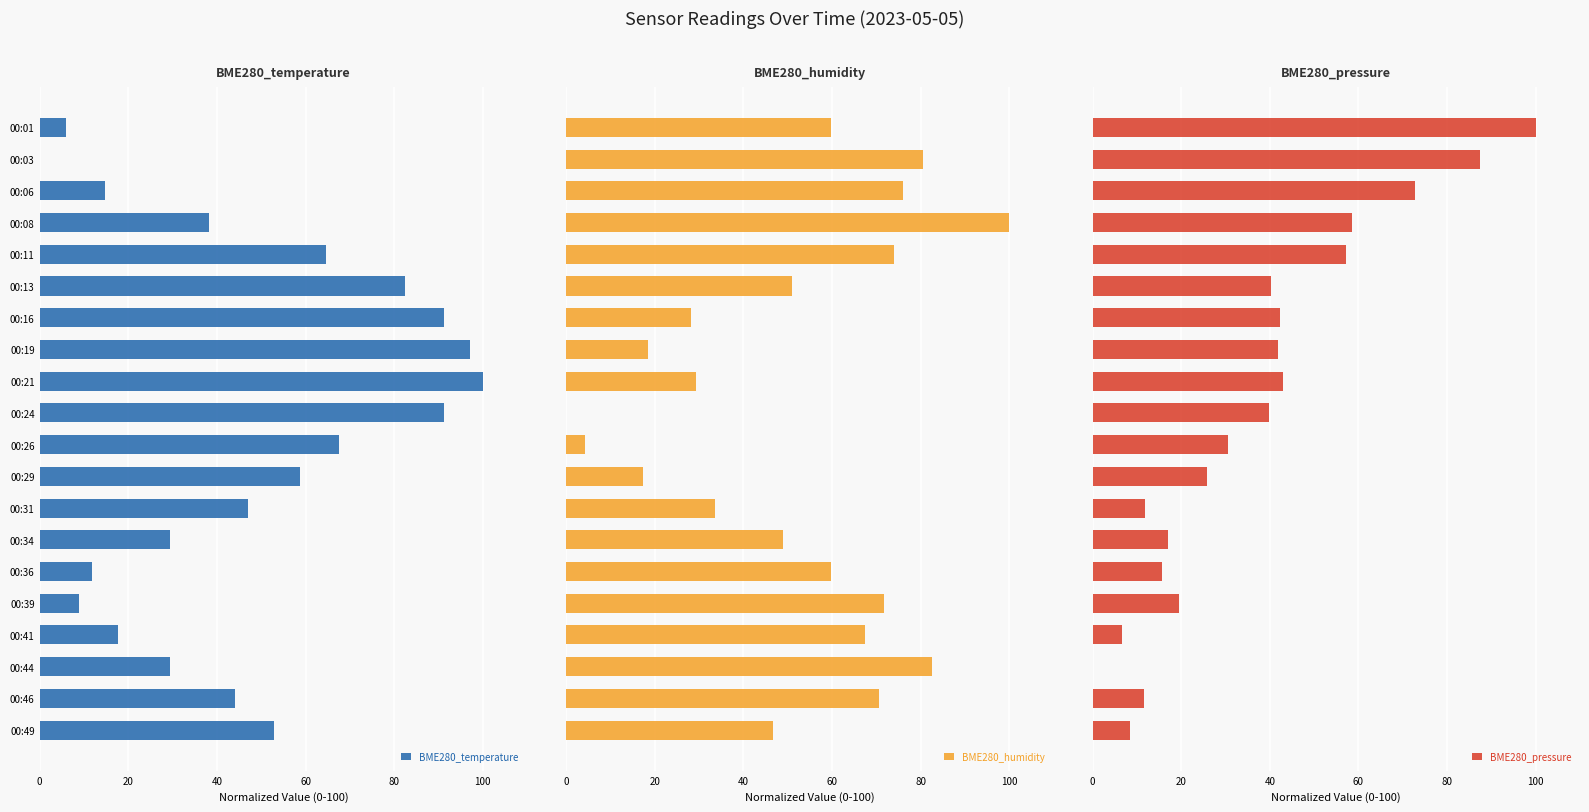

Which category has the highest value in the BME280_temperature series?

00:21